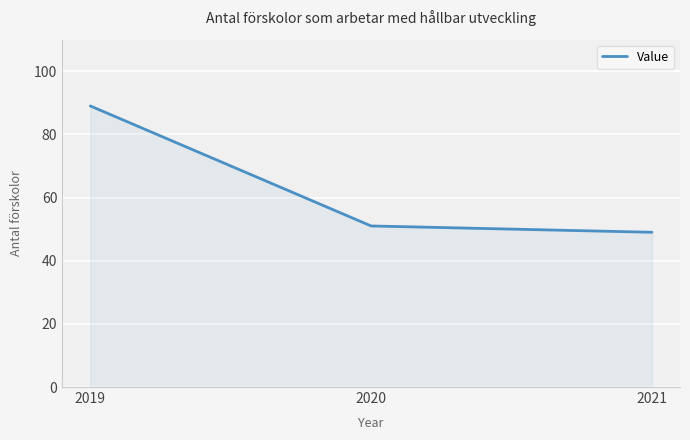

Which category has the highest value across all series?

2019